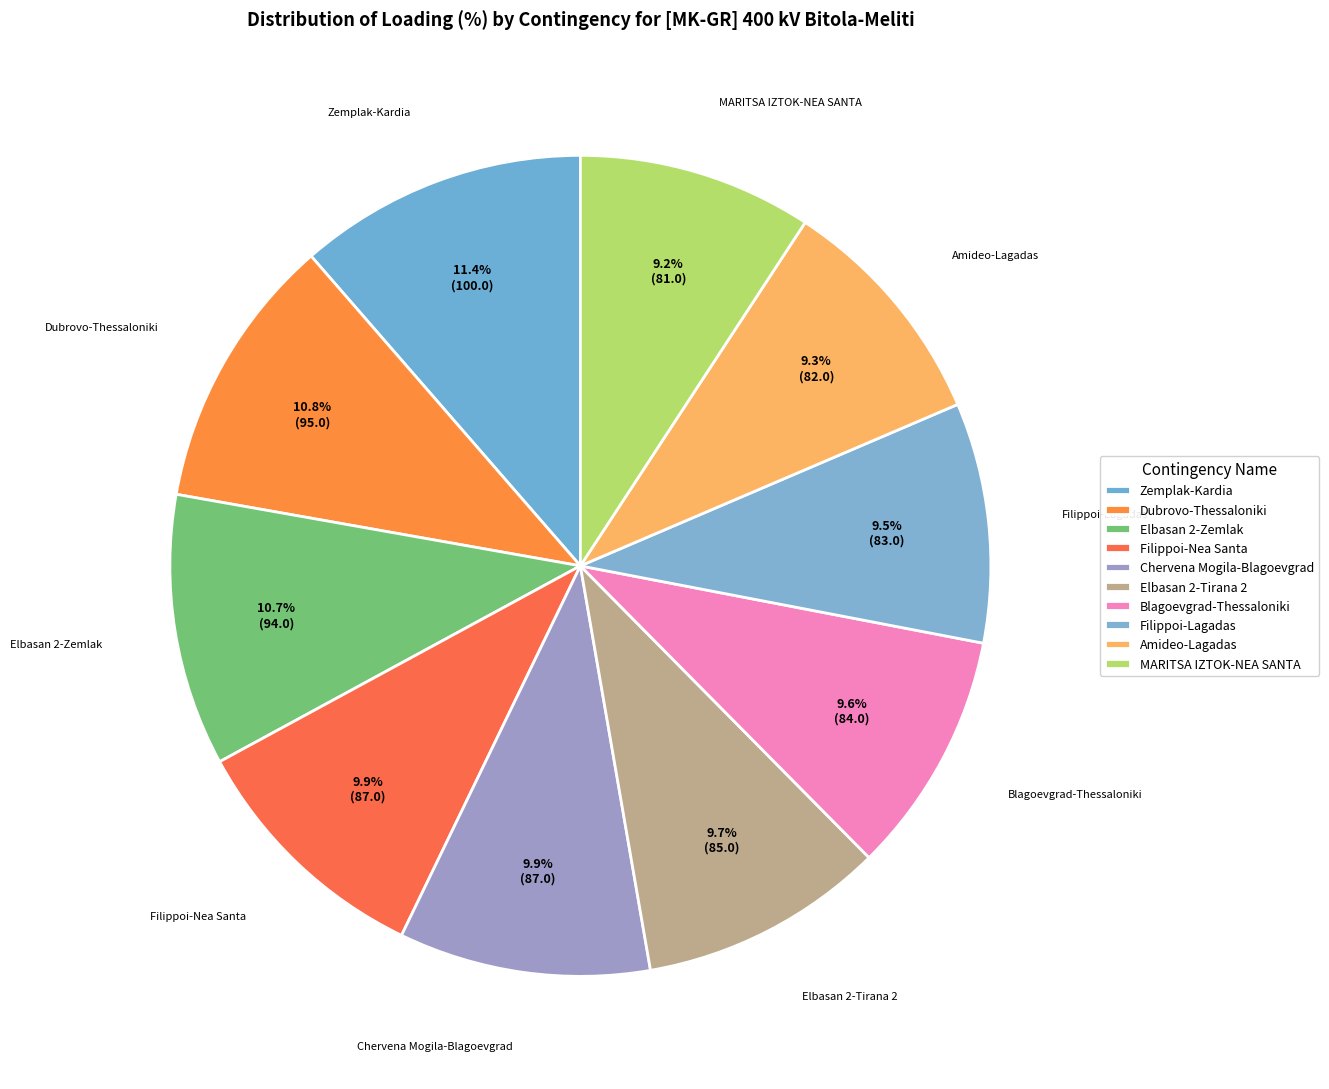

Count the number of slices in the pie.

10